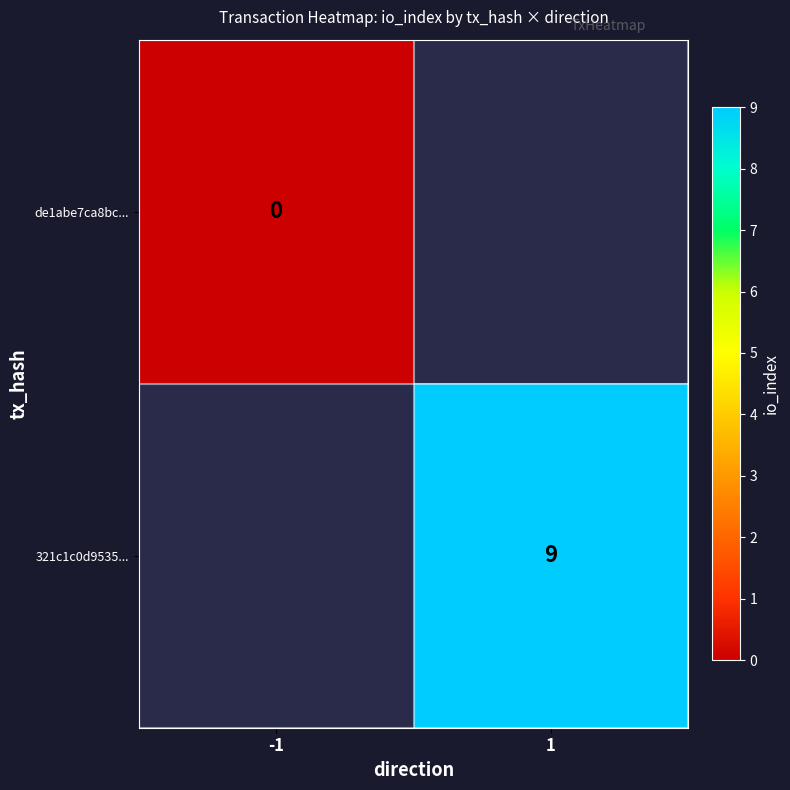

The value of 321c1c0d9535... at 1 is 12.9. True or false?

False